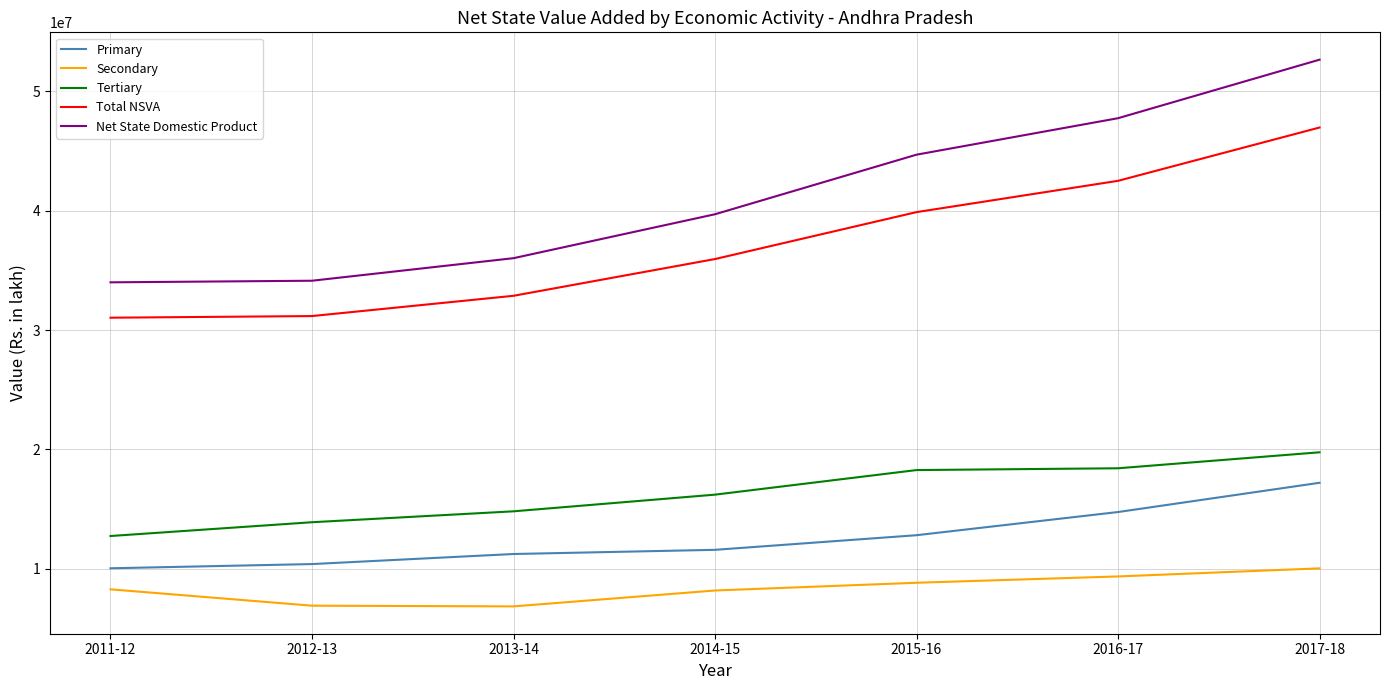

What are all the series names shown in the legend?

Primary, Secondary, Tertiary, Total NSVA, Net State Domestic Product